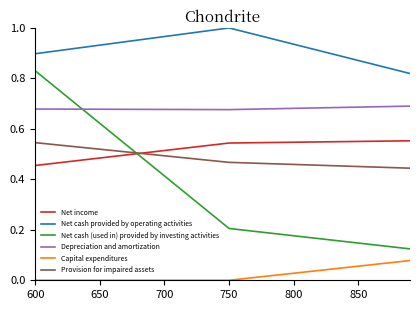

What is the sum of all Provision for impaired assets values?

1.5